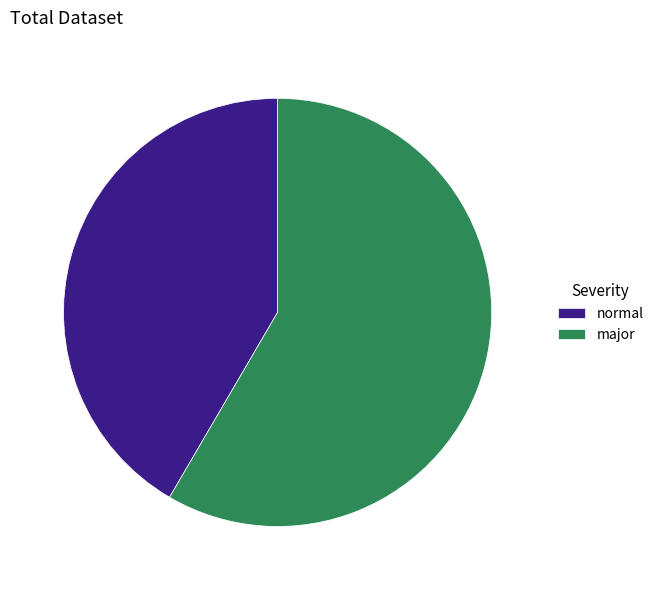

What is the smallest slice in the pie chart?

normal